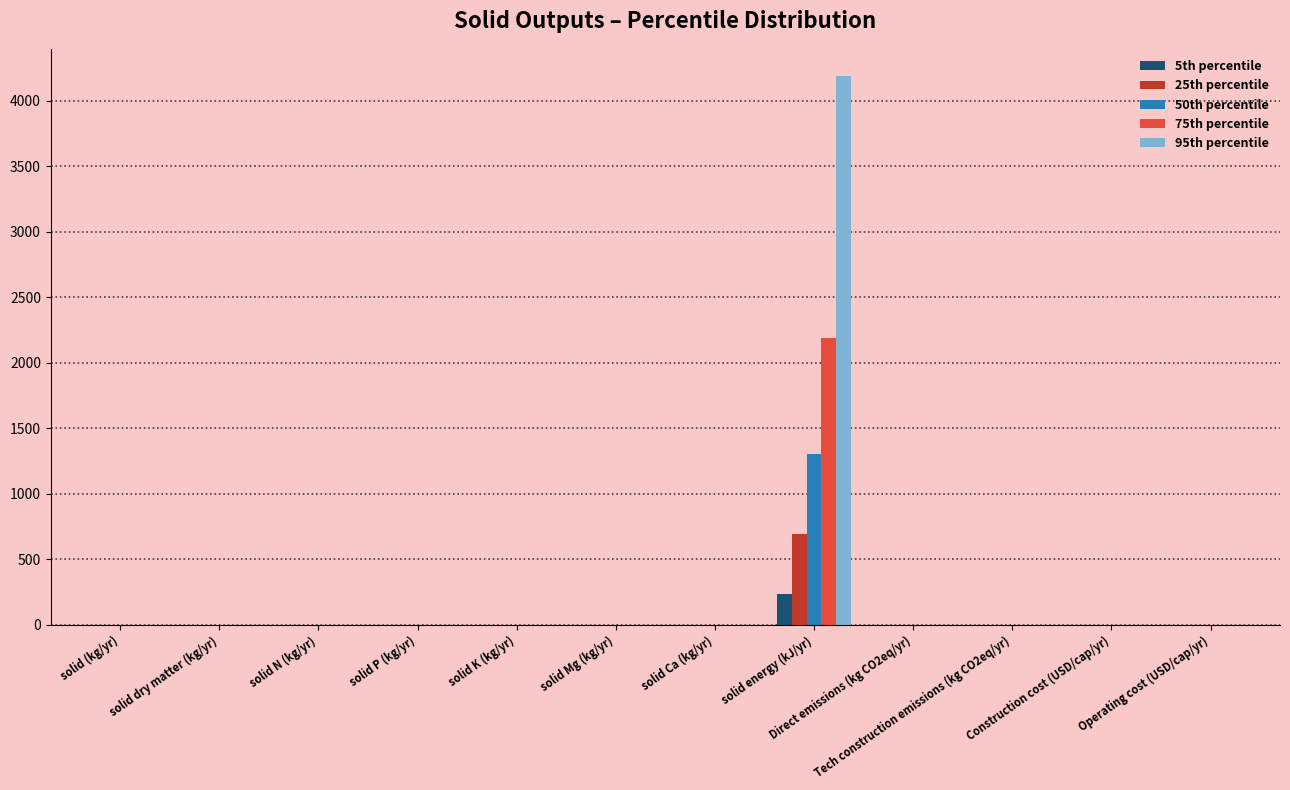

What is the difference between the maximum and minimum values in the 75th percentile series?

2187.1